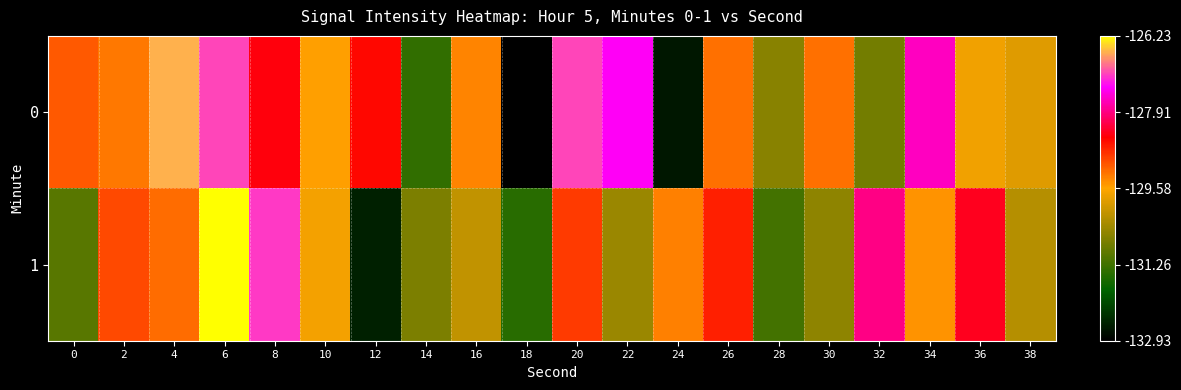

What is the smallest value displayed?

-132.9